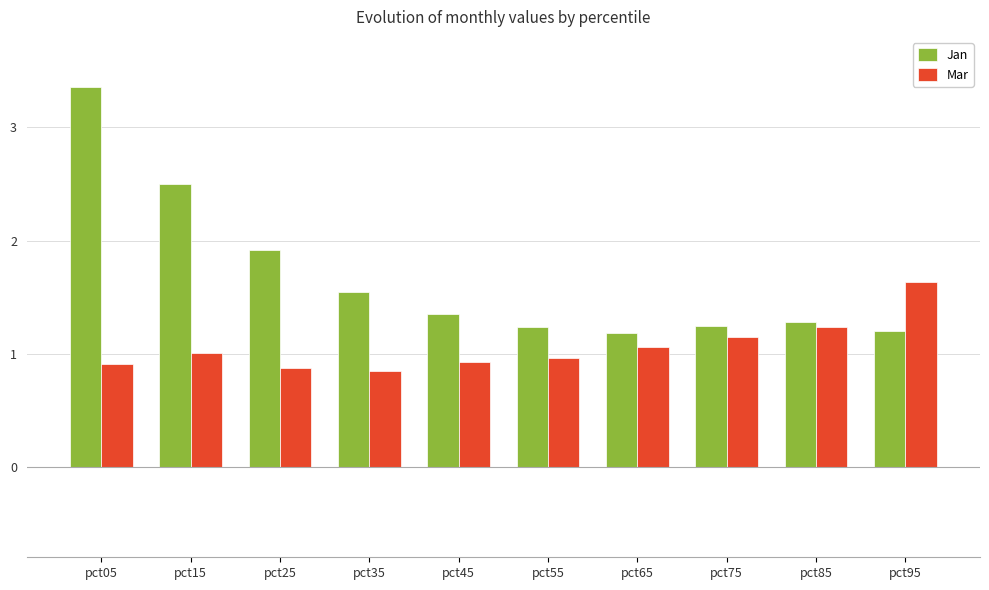

Is it true that Mar equals 0.6 at pct65?

False